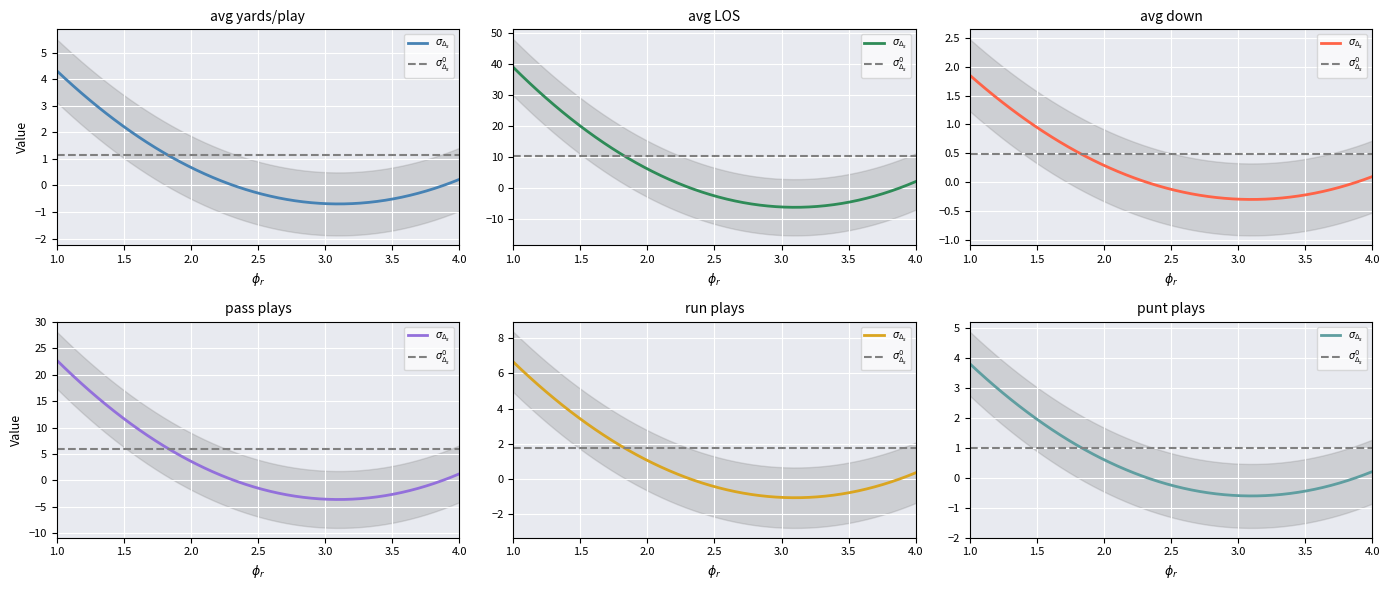

What is the difference between the maximum and second lowest values in the avg_yards series?

3.5